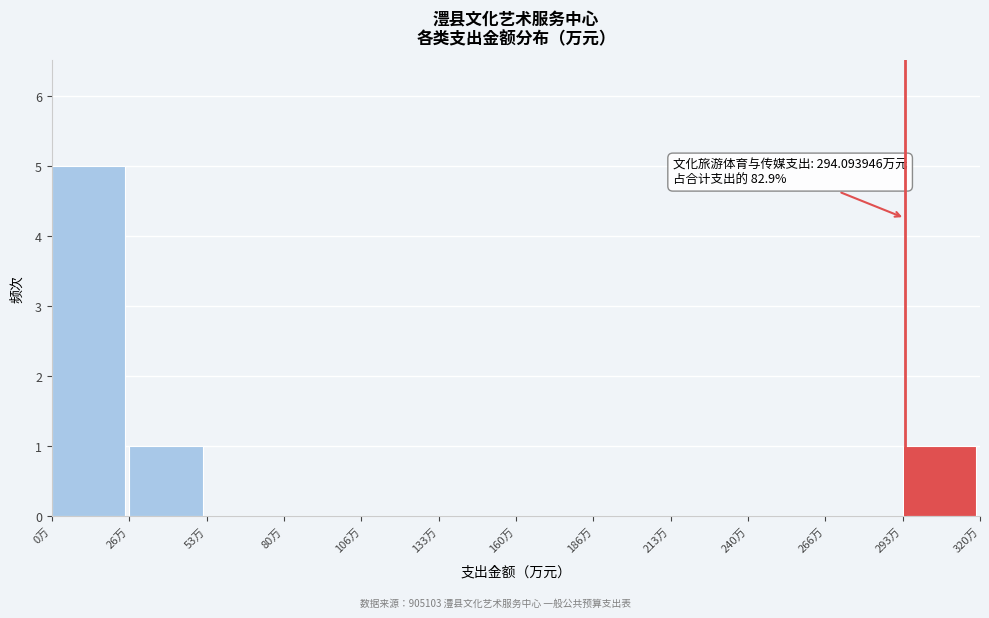

Over which range of the x-axis is the bar tallest?

0 to 25